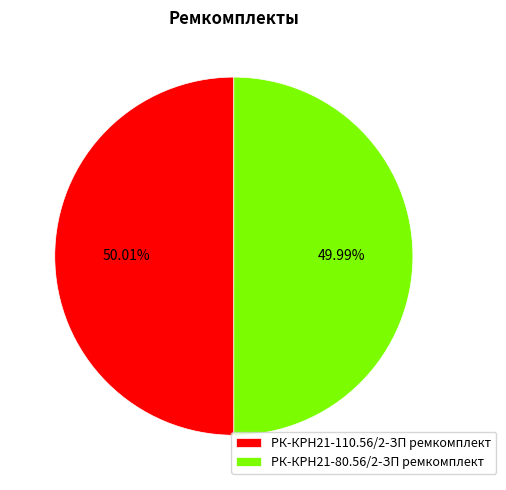

To the nearest percent, what is the combined percentage of РК-КРН21-80.56/2-ЗП ремкомплект and РК-КРН21-110.56/2-ЗП ремкомплект?

100%